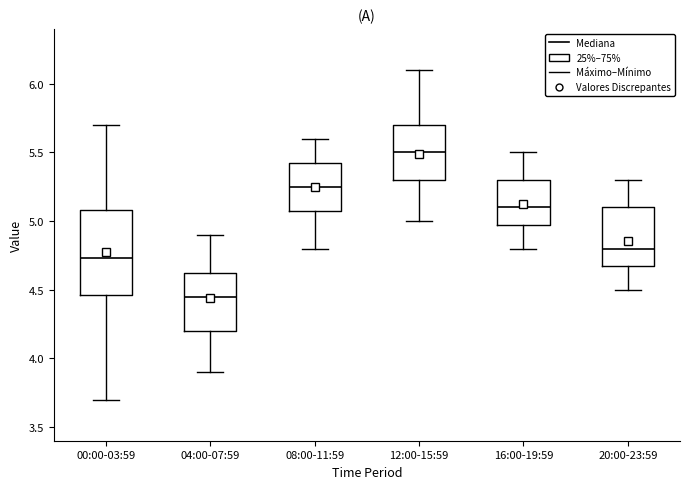

Where is the upper edge of the box for 20:00-23:59 on the y-axis? The values are not printed on the chart, so give them approximately, as read against the axis.

5.10